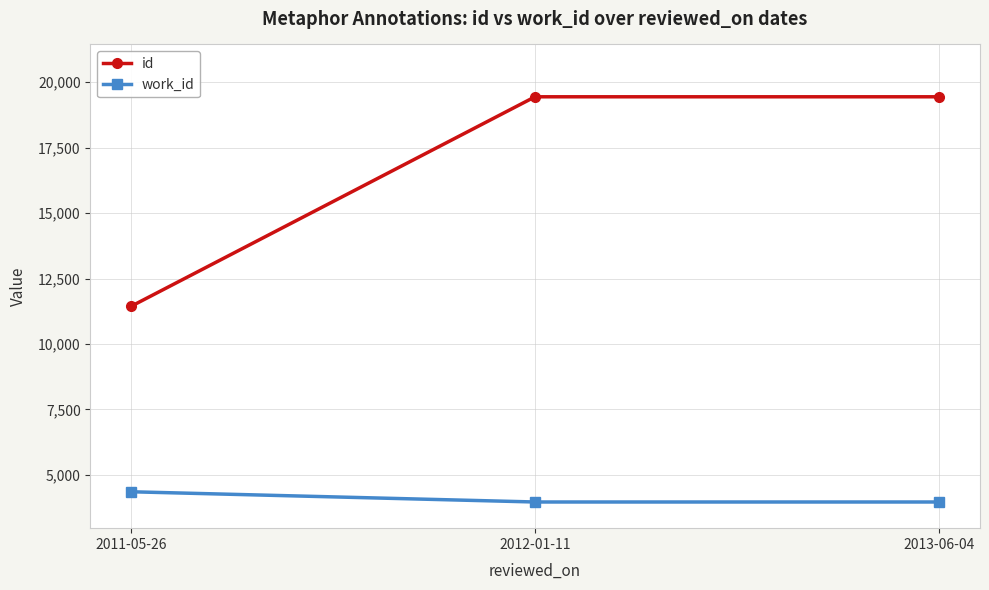

What is the total value across all series at 2012-01-11?

23406